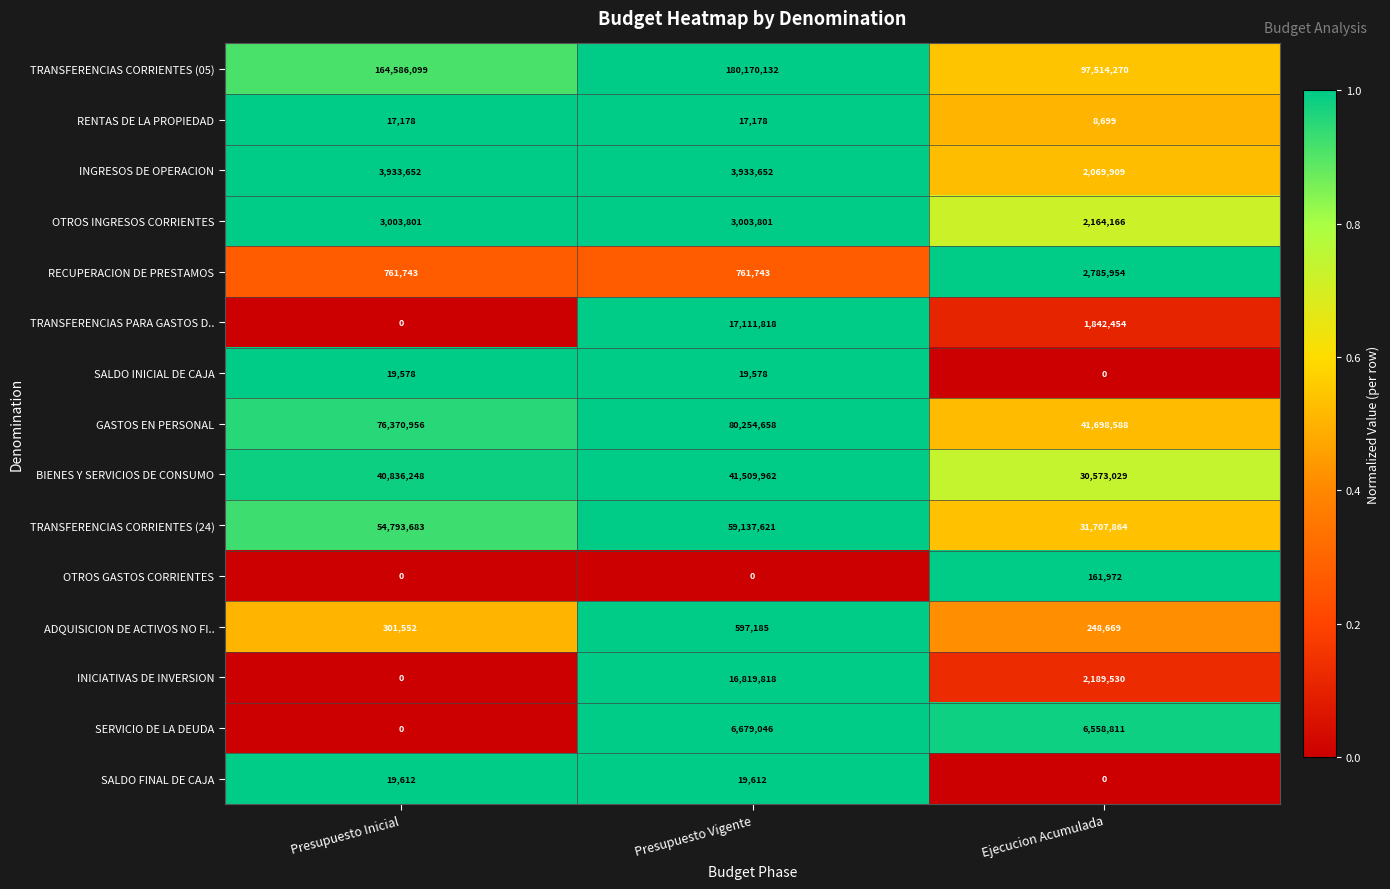

Between Presupuesto Vigente and Ejecucion Acumulada, which series saw the biggest shift?

TRANSFERENCIAS CORRIENTES (05)